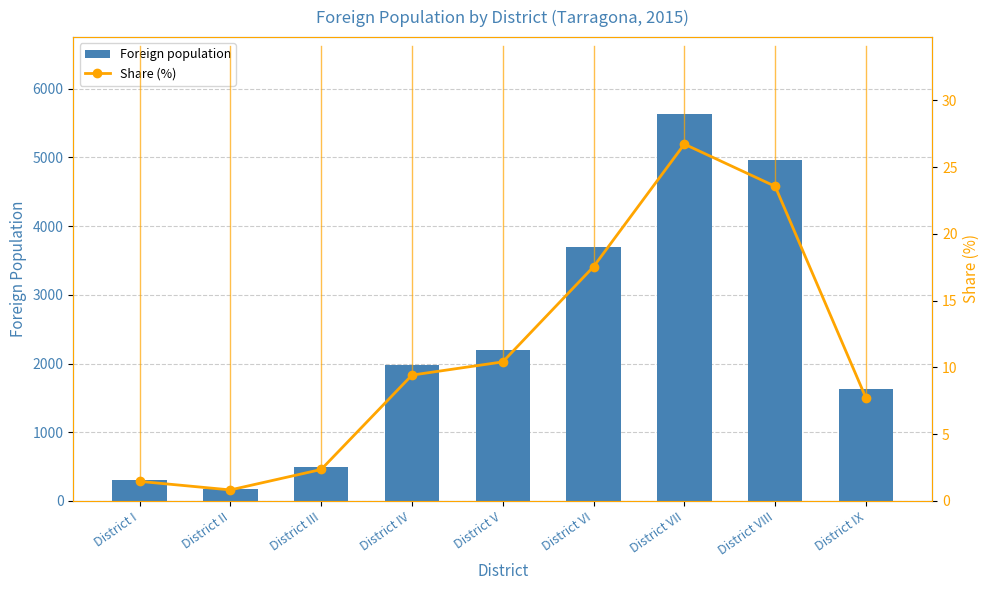

List the labels in order of Foreign population value, largest first.

District VII, District VIII, District VI, District V, District IV, District IX, District III, District I, District II